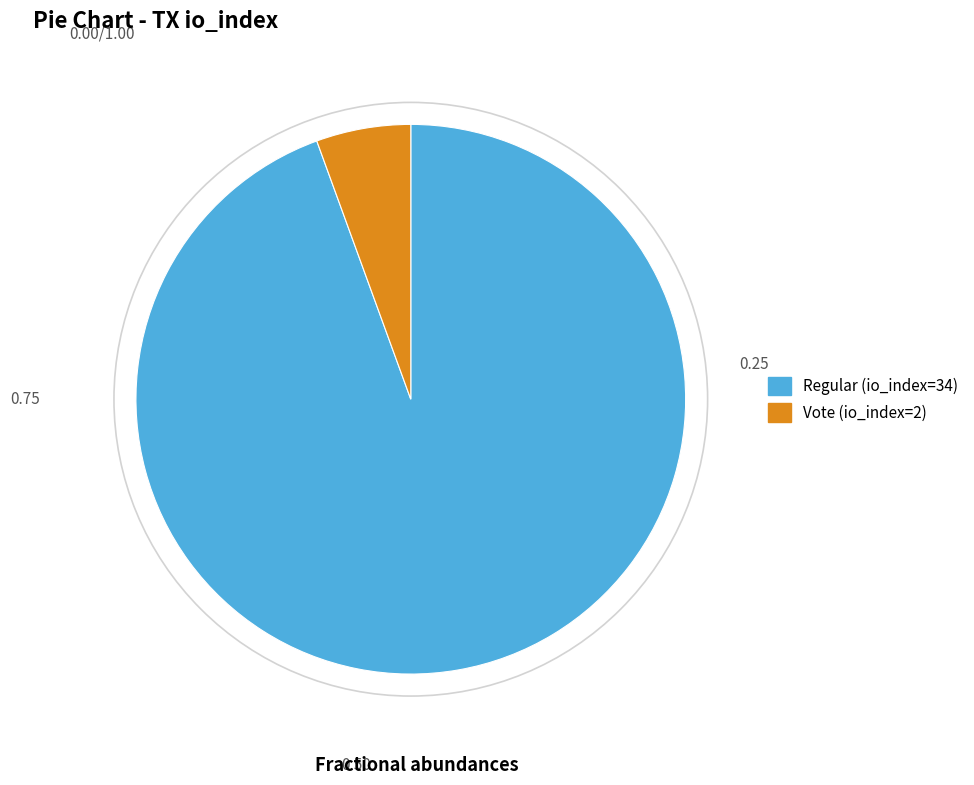

Is the sum of Regular (io_index=34) and Vote (io_index=2) greater than half?

Yes